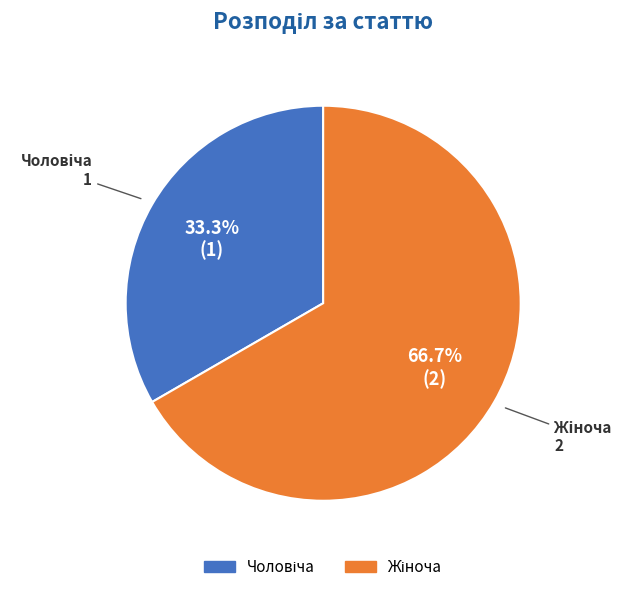

Is there a majority slice in this chart?

Yes